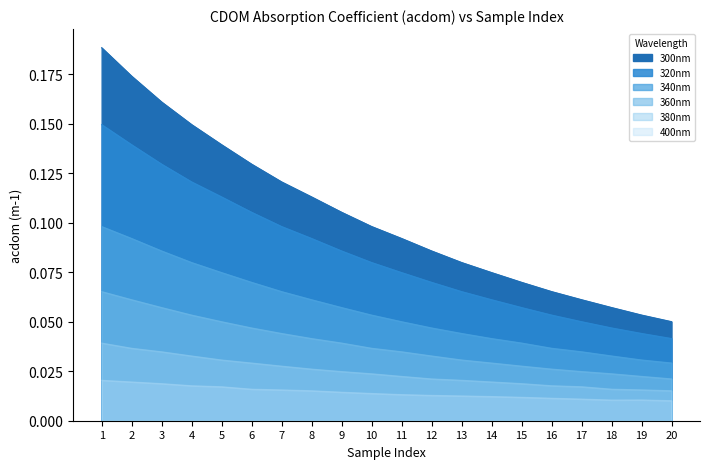

Does the chart have visible grid lines?

No